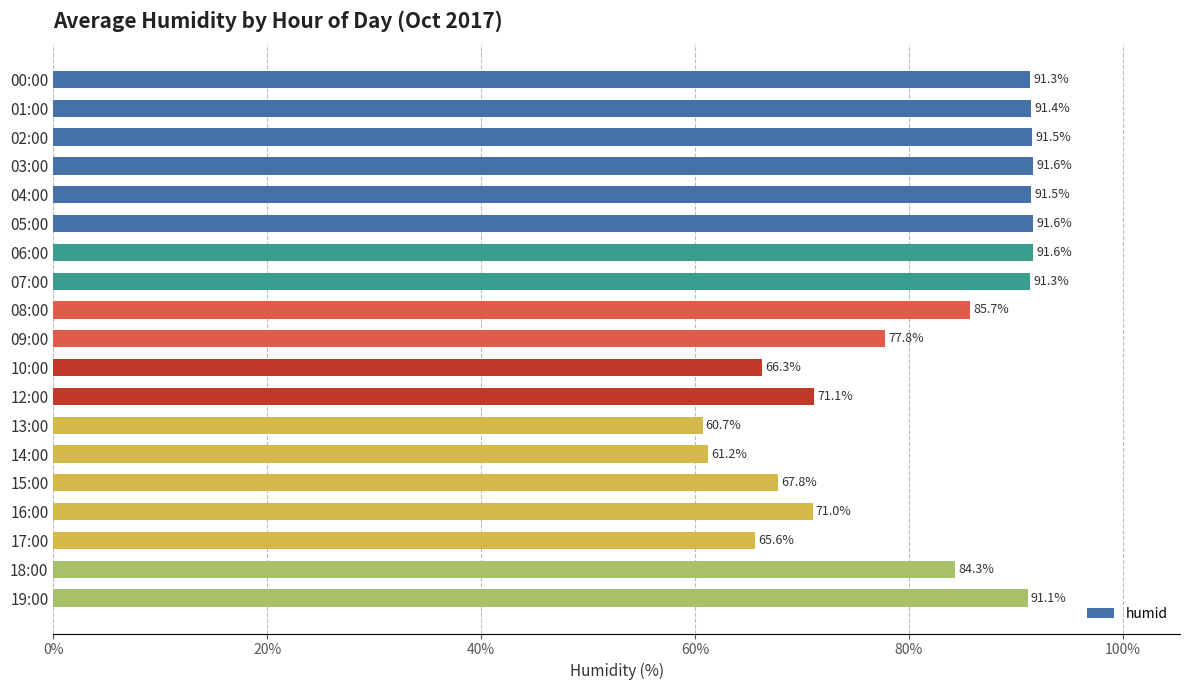

Which has a higher value, 16:00 or 14:00?

16:00